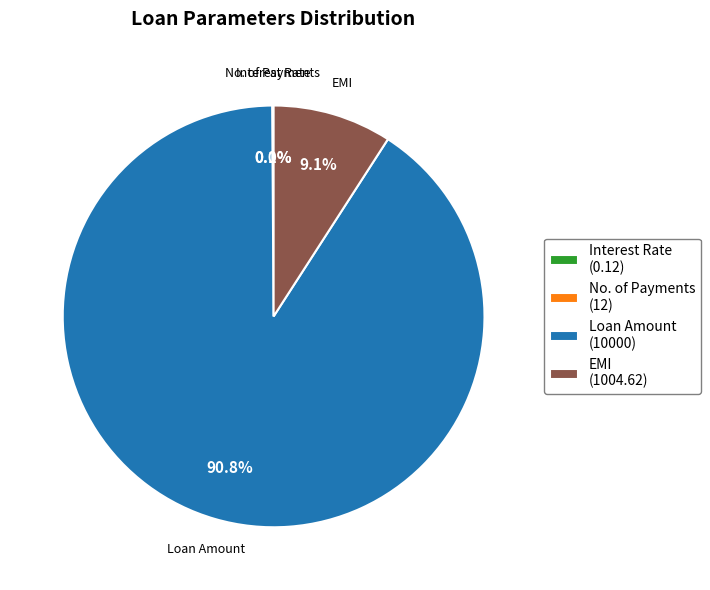

Which category has the biggest portion of the pie?

Loan Amount (10000)